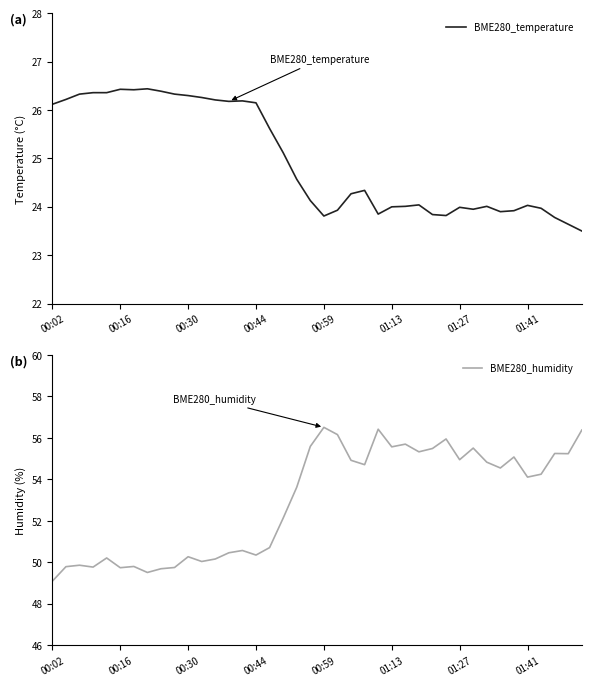

What is the value of the BME280_humidity point at the 9th from the left?

49.7